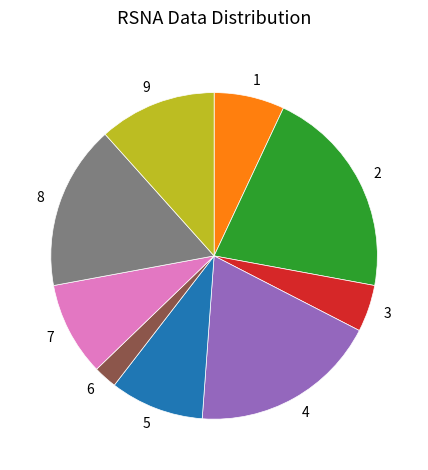

Is it true that 7 is 37% of the pie?

False